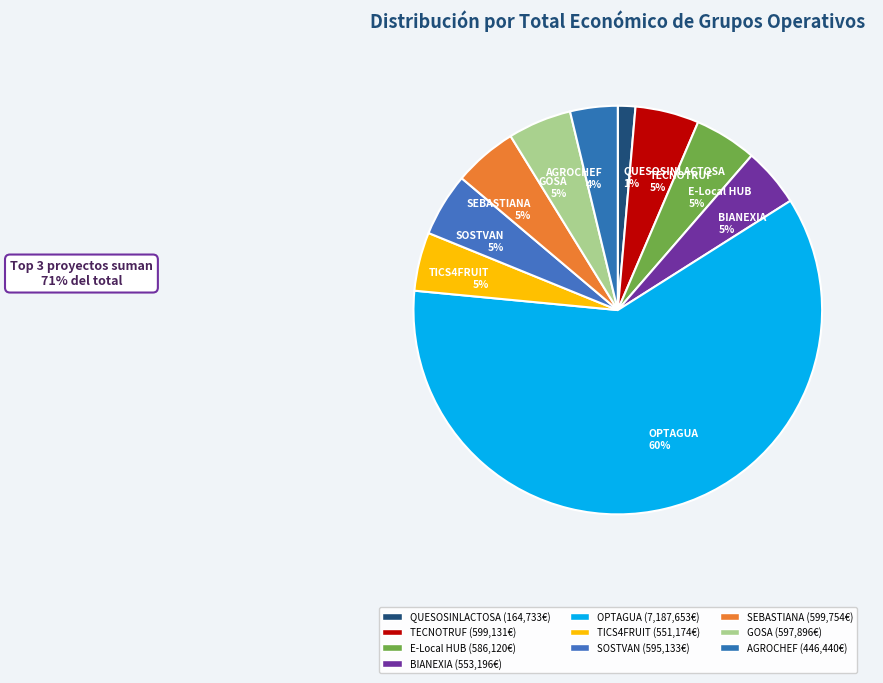

Is OPTAGUA the majority of the pie?

Yes